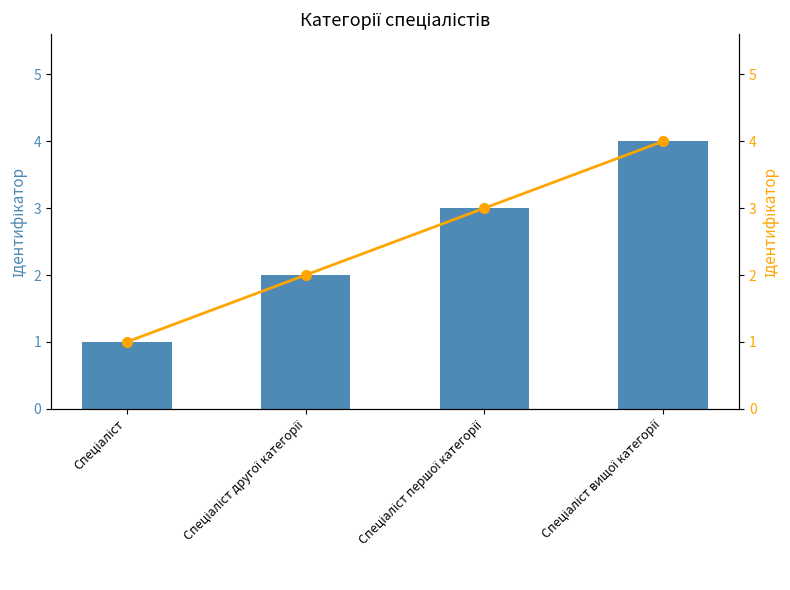

What is the greatest value displayed?

4